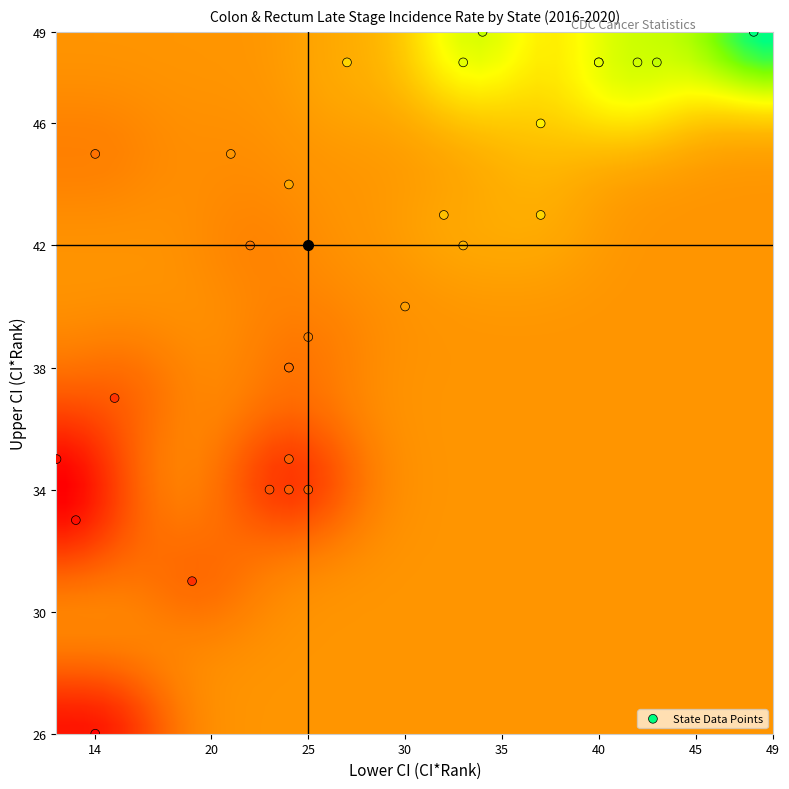

Reading left to right, what are all the values shown in this chart?

ci_rank: ci_rank=49.0	lower_ci_rank=48.0	upper_ci_rank=47.0	rate=46.0	4=45.0	5=44.0	6=43.0	7=42.0	8=41.0	9=40.0	10=39.0	11=38.0	12=37.0	13=36.0	14=35.0	15=34.0	16=33.0	17=32.0	18=31.0	19=30.0	20=29.0	21=28.0	22=27.0	23=26.0	24=25.0	25=24.0	26=23.0	27=22.0	28=21.0
lower_ci_rank: ci_rank=48.0	lower_ci_rank=34.0	upper_ci_rank=43.0	rate=42.0	4=40.0	5=33.0	6=40.0	7=37.0	8=37.0	9=27.0	10=32.0	11=33.0	12=24.0	13=30.0	14=21.0	15=25.0	16=24.0	17=22.0	18=24.0	19=14.0	20=25.0	21=24.0	22=24.0	23=23.0	24=15.0	25=19.0	26=12.0	27=13.0	28=14.0
upper_ci_rank: ci_rank=49.0	lower_ci_rank=49.0	upper_ci_rank=48.0	rate=48.0	4=48.0	5=48.0	6=48.0	7=46.0	8=43.0	9=48.0	10=43.0	11=42.0	12=44.0	13=40.0	14=45.0	15=39.0	16=38.0	17=42.0	18=38.0	19=45.0	20=34.0	21=35.0	22=34.0	23=34.0	24=37.0	25=31.0	26=35.0	27=33.0	28=26.0
rate: ci_rank=46.7	lower_ci_rank=52.9	upper_ci_rank=52.9	rate=53.4	4=53.7	5=54.2	6=54.2	7=55.8	8=56.9	9=56.9	10=57.8	11=58.2	12=58.8	13=59.2	14=59.5	15=60.3	16=60.6	17=60.6	18=60.9	19=60.9	20=61.5	21=61.6	22=61.7	23=62.1	24=63.3	25=63.5	26=64.8	27=64.9	28=65.5